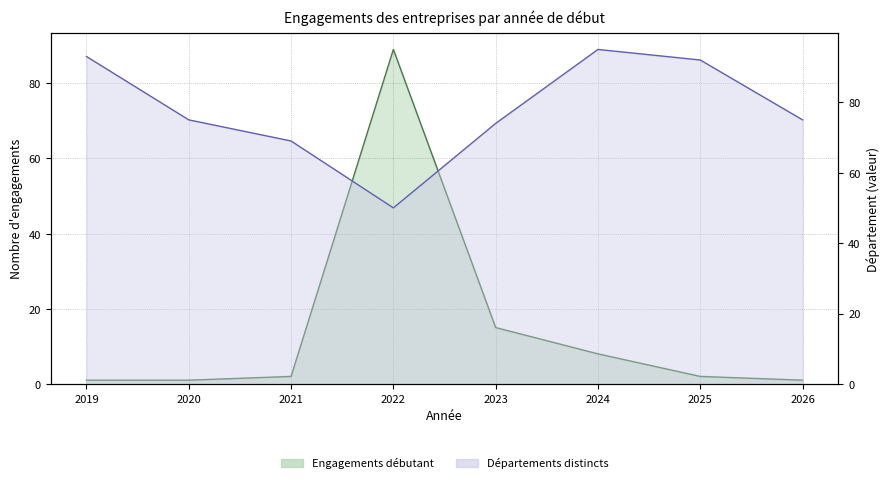

What is the difference between the maximum and second lowest values in the Départements distincts series?

26